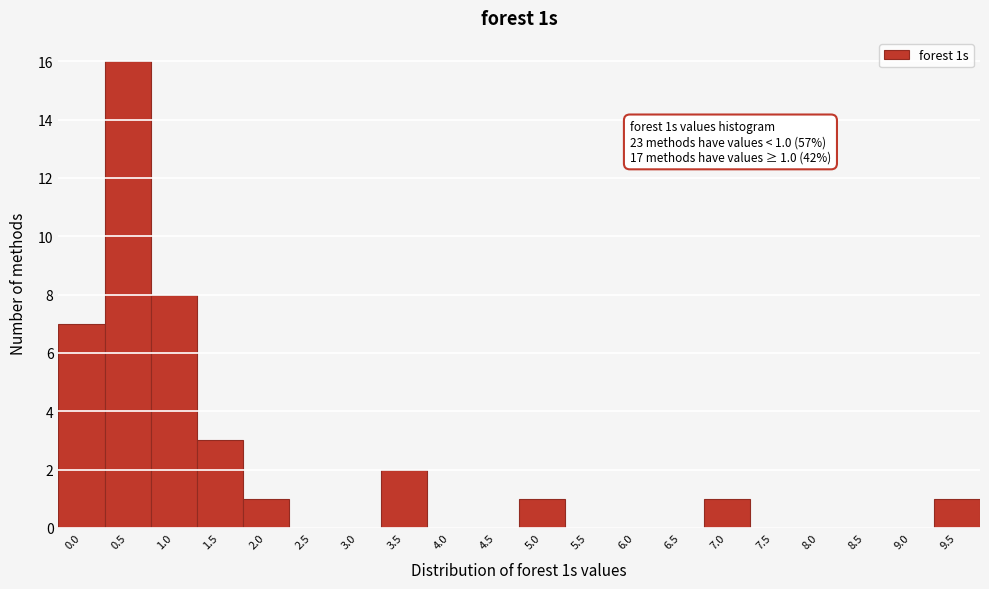

Reading left to right, list all the values displayed in this chart.

0.0=7	0.5=16	1.0=8	1.5=3	2.0=1	2.5=0	3.0=0	3.5=2	4.0=0	4.5=0	5.0=1	5.5=0	6.0=0	6.5=0	7.0=1	7.5=0	8.0=0	8.5=0	9.0=0	9.5=1